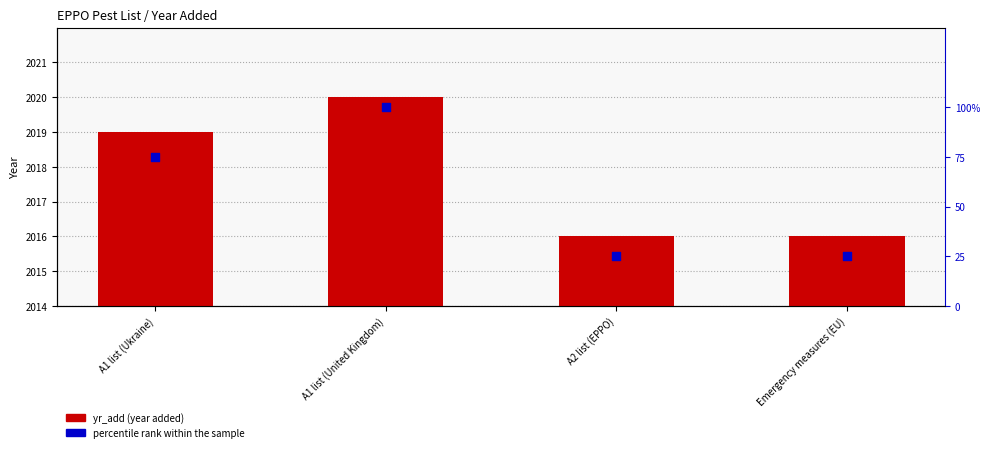

Which series reaches the minimum Y coordinate?

percentile rank within the sample